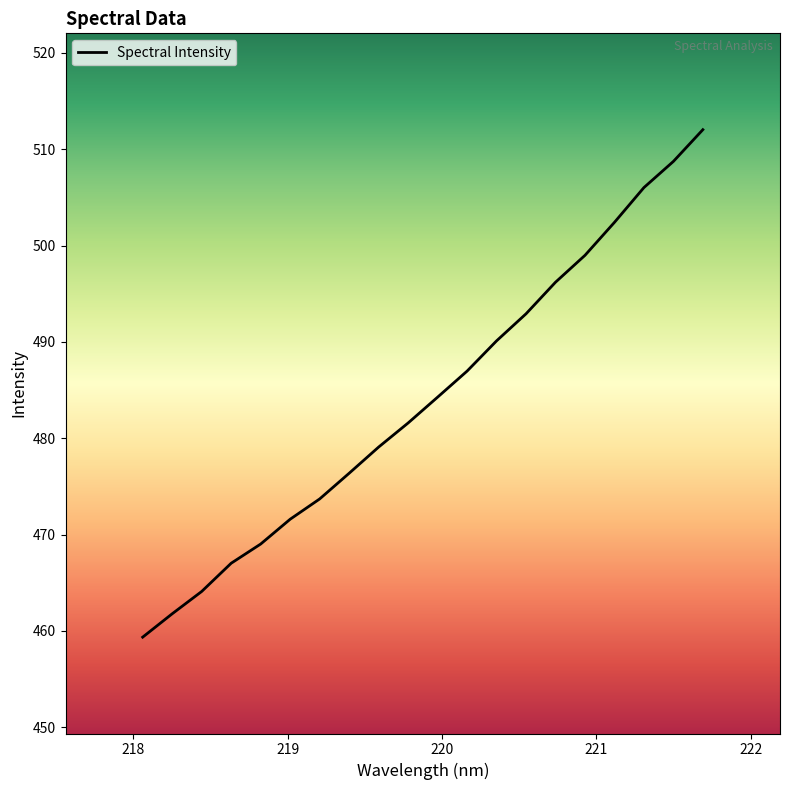

What is the difference between the maximum and minimum values?

52.7